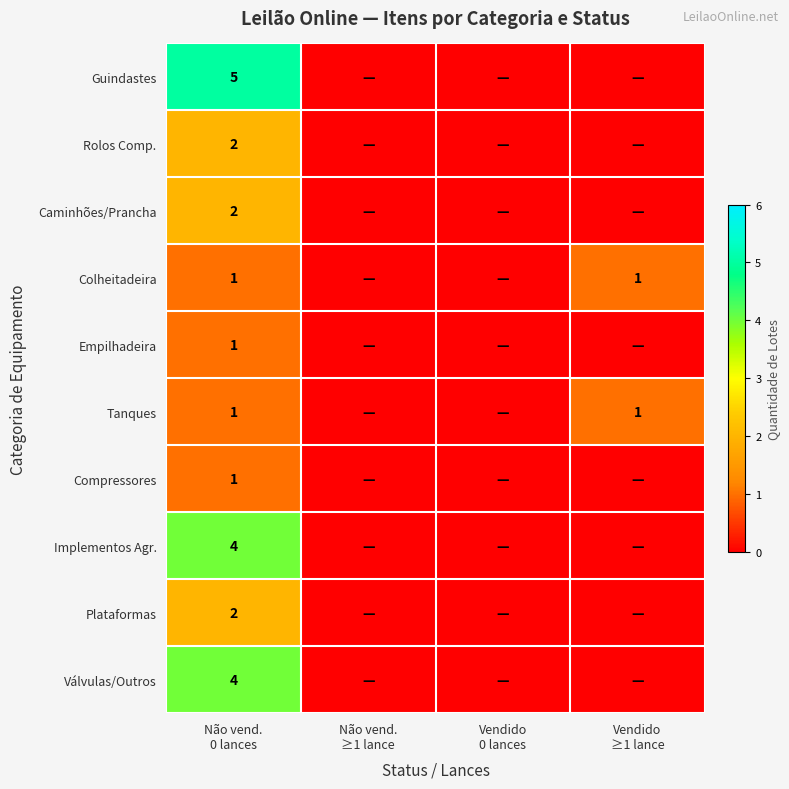

What is the difference between the highest and lowest values at Não vend.
0 lances?

4